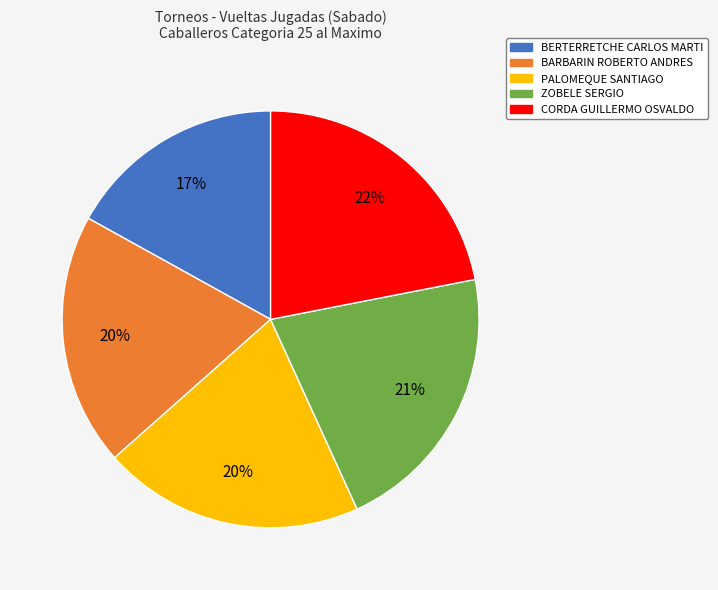

Is it true that BERTERRETCHE CARLOS MARTI is 17% of the pie?

True